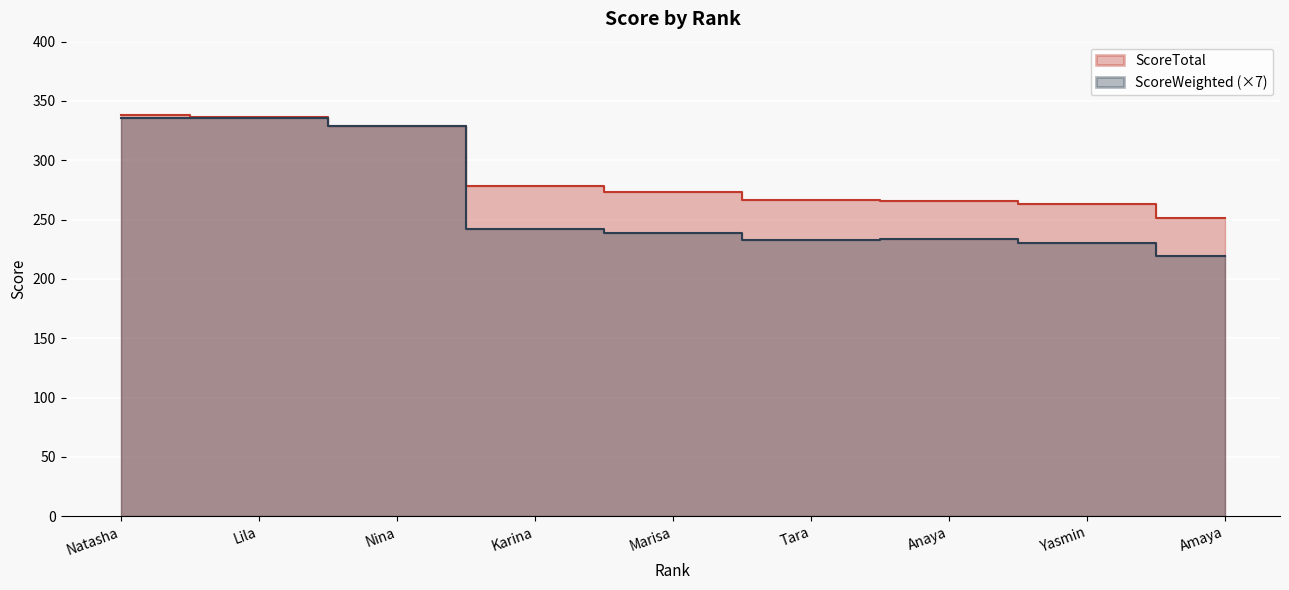

How many data points does each series have?

9